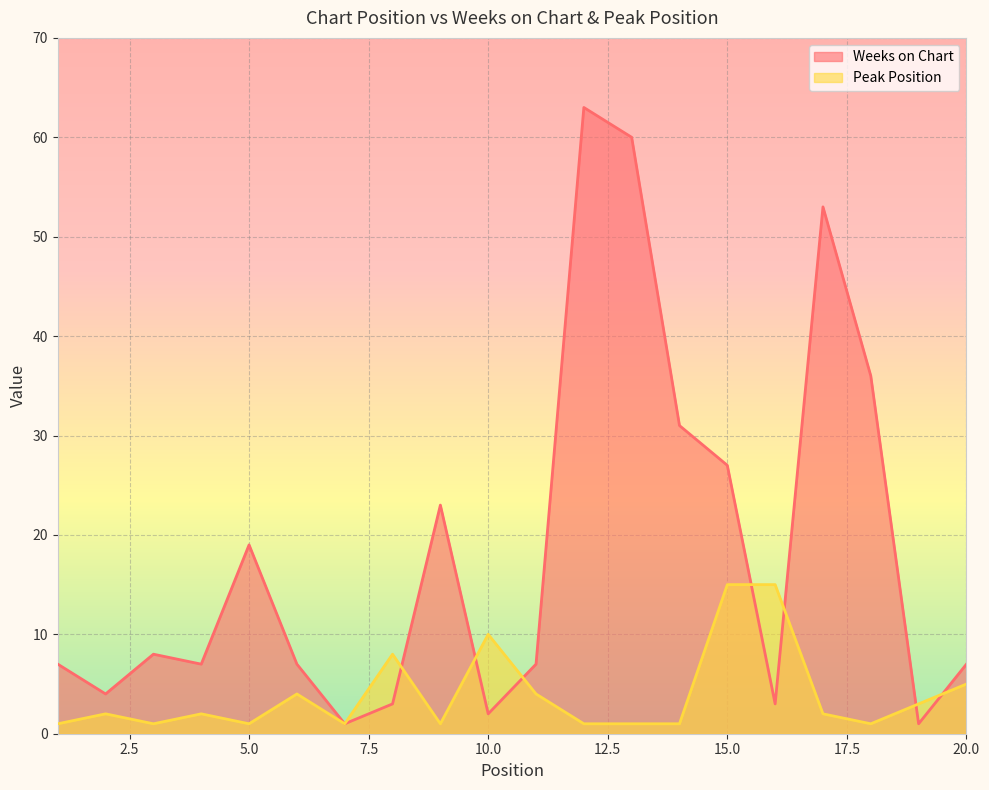

Reading left to right, what are all the values shown in this chart?

Weeks on Chart: 1=7	2=4	3=8	4=7	5=19	6=7	7=1	8=3	9=23	10=2	11=7	12=63	13=60	14=31	15=27	16=3	17=53	18=36	19=1	20=7
Peak Position: 1=1	2=2	3=1	4=2	5=1	6=4	7=1	8=8	9=1	10=10	11=4	12=1	13=1	14=1	15=15	16=15	17=2	18=1	19=3	20=5